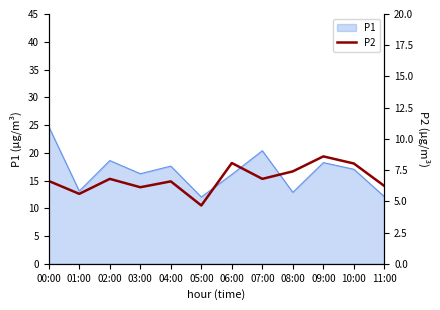

How many data points are less than 6?

2